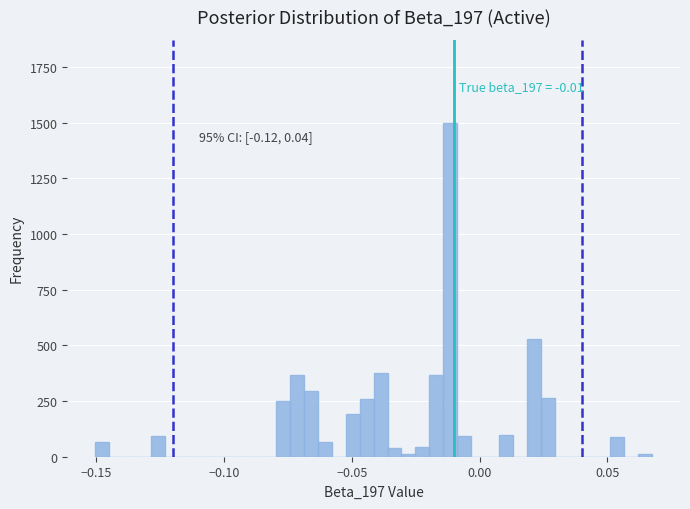

Read against the x-axis, roughly where is the centre of the tallest bar?

-0.010